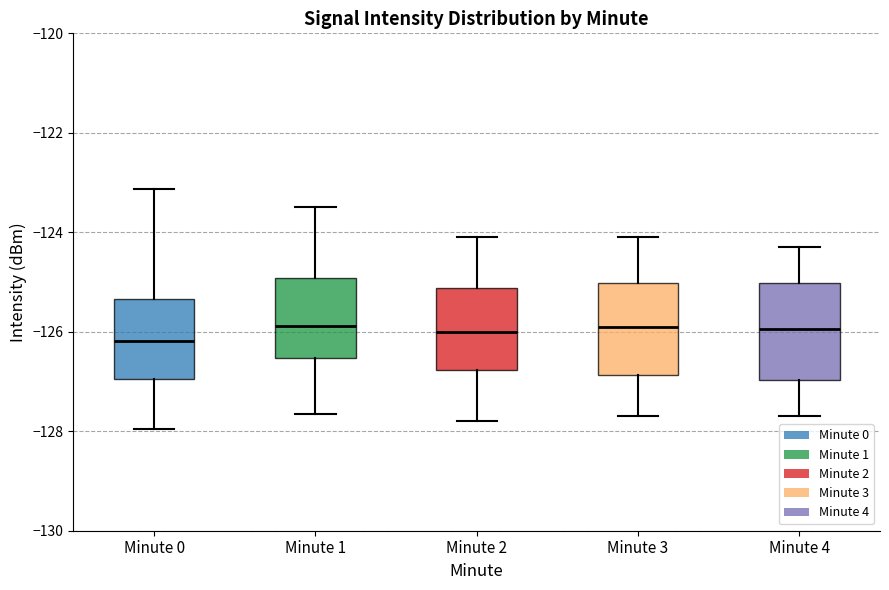

Reading left to right, read every box against the y-axis: the position of its median line, the range the box covers, and the ends of its whiskers. The values are not printed on the chart, so give them approximately, as read against the axis.

Minute 0: median -126.2, box -127.0 to -125.4, whiskers -128.0 to -123.2
Minute 1: median -125.8, box -126.6 to -125.0, whiskers -127.6 to -123.4
Minute 2: median -126.0, box -126.8 to -125.2, whiskers -127.8 to -124.0
Minute 3: median -125.8, box -126.8 to -125.0, whiskers -127.6 to -124.0
Minute 4: median -126.0, box -127.0 to -125.0, whiskers -127.6 to -124.2